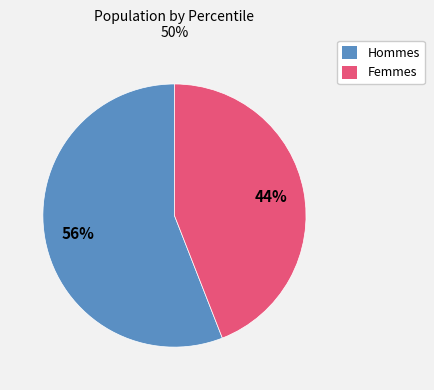

Does any single category account for the majority?

Yes